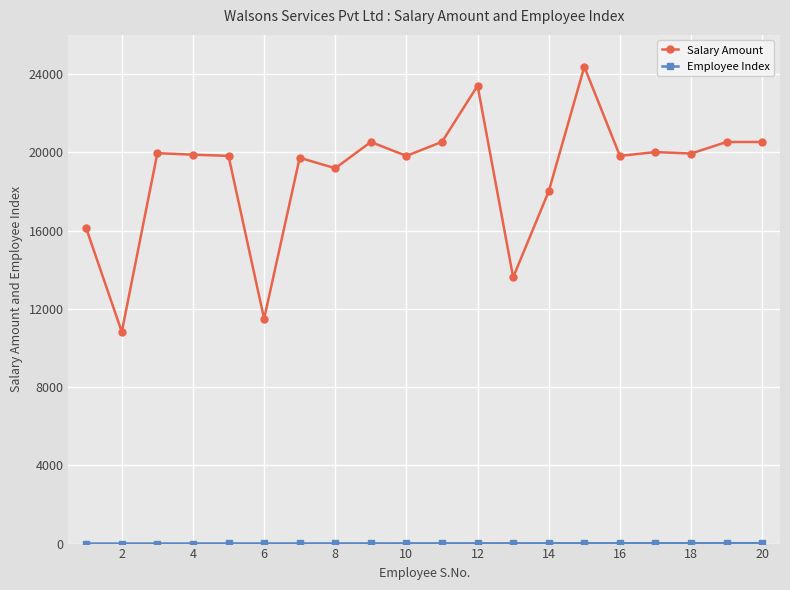

What is the difference between the maximum and minimum values in the Salary Amount series?

13551